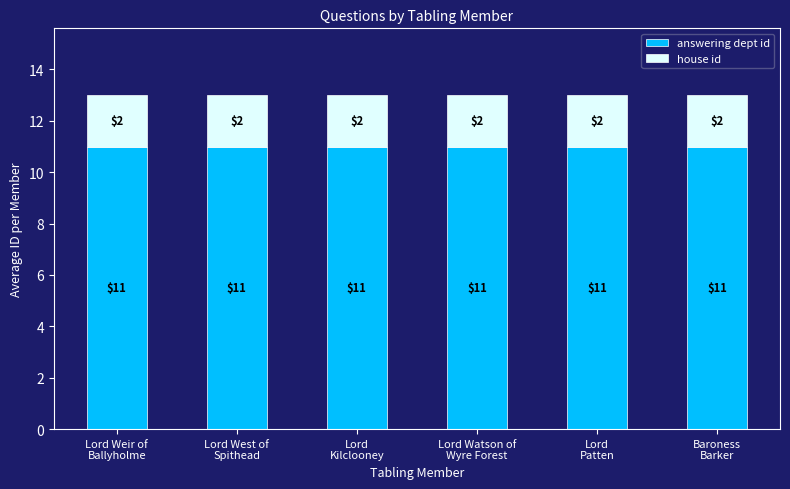

What are all the series names shown in the legend?

answering dept id, house id